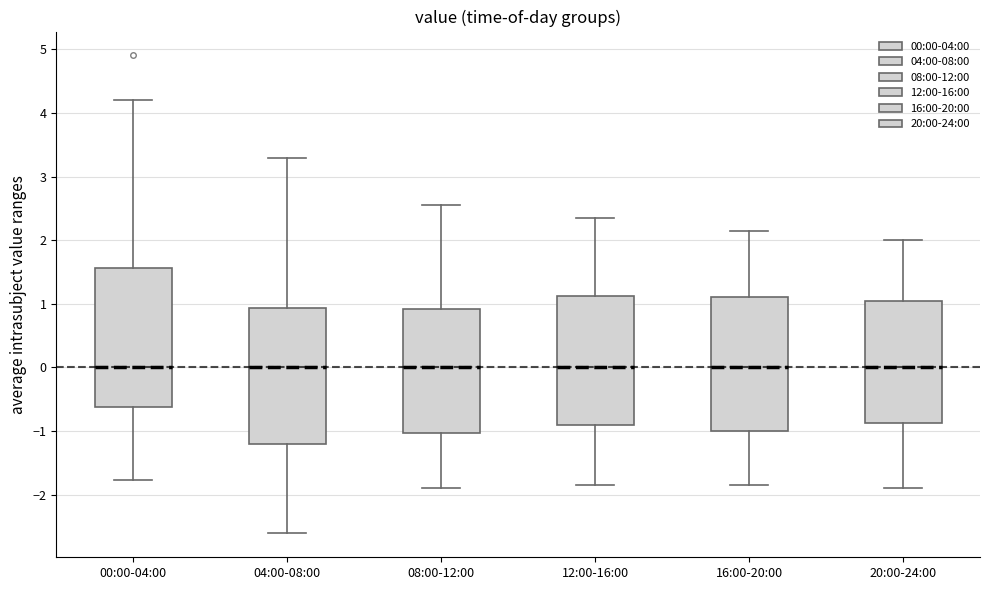

Where is the lower edge of the box for 08:00-12:00 on the y-axis? The values are not printed on the chart, so give them approximately, as read against the axis.

-1.0